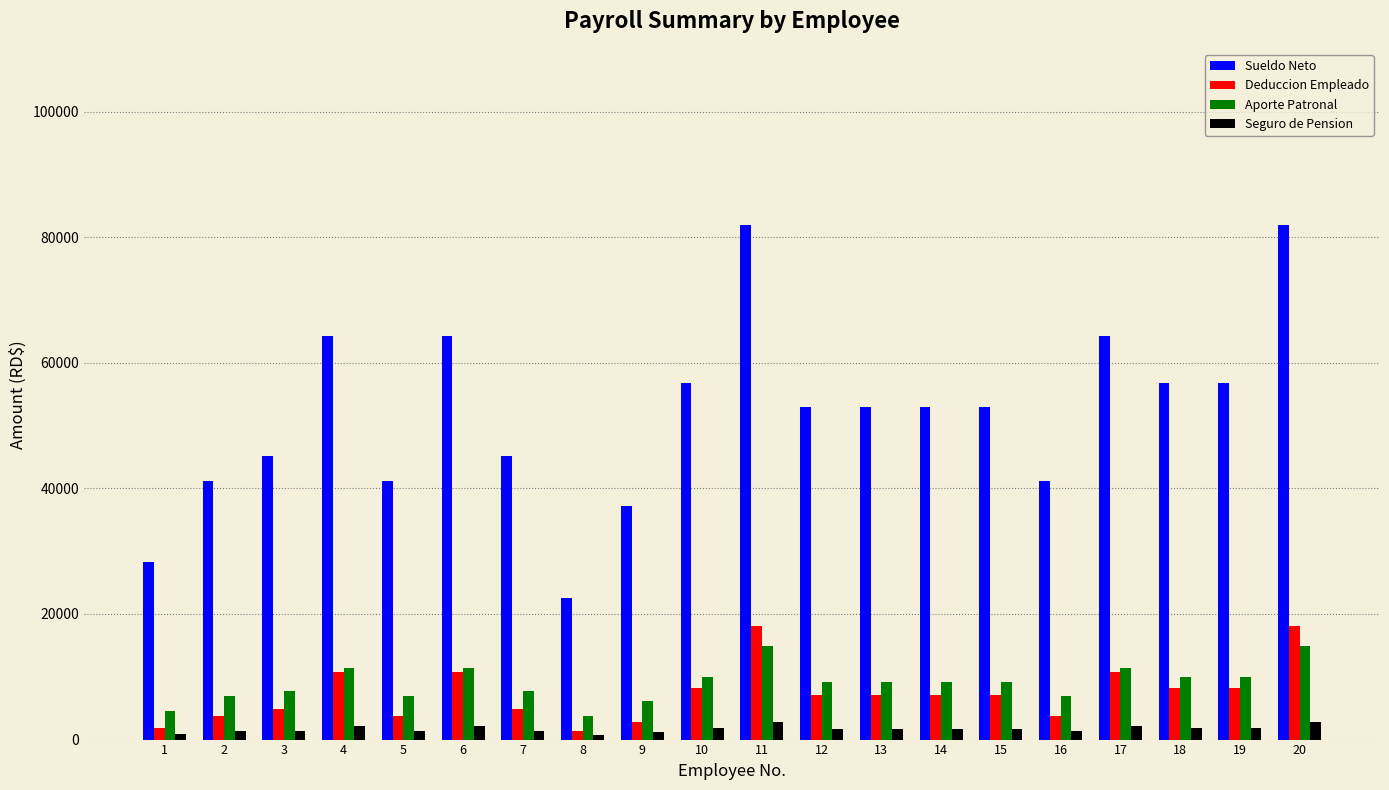

What is the minimum value for Sueldo Neto?

22556.6